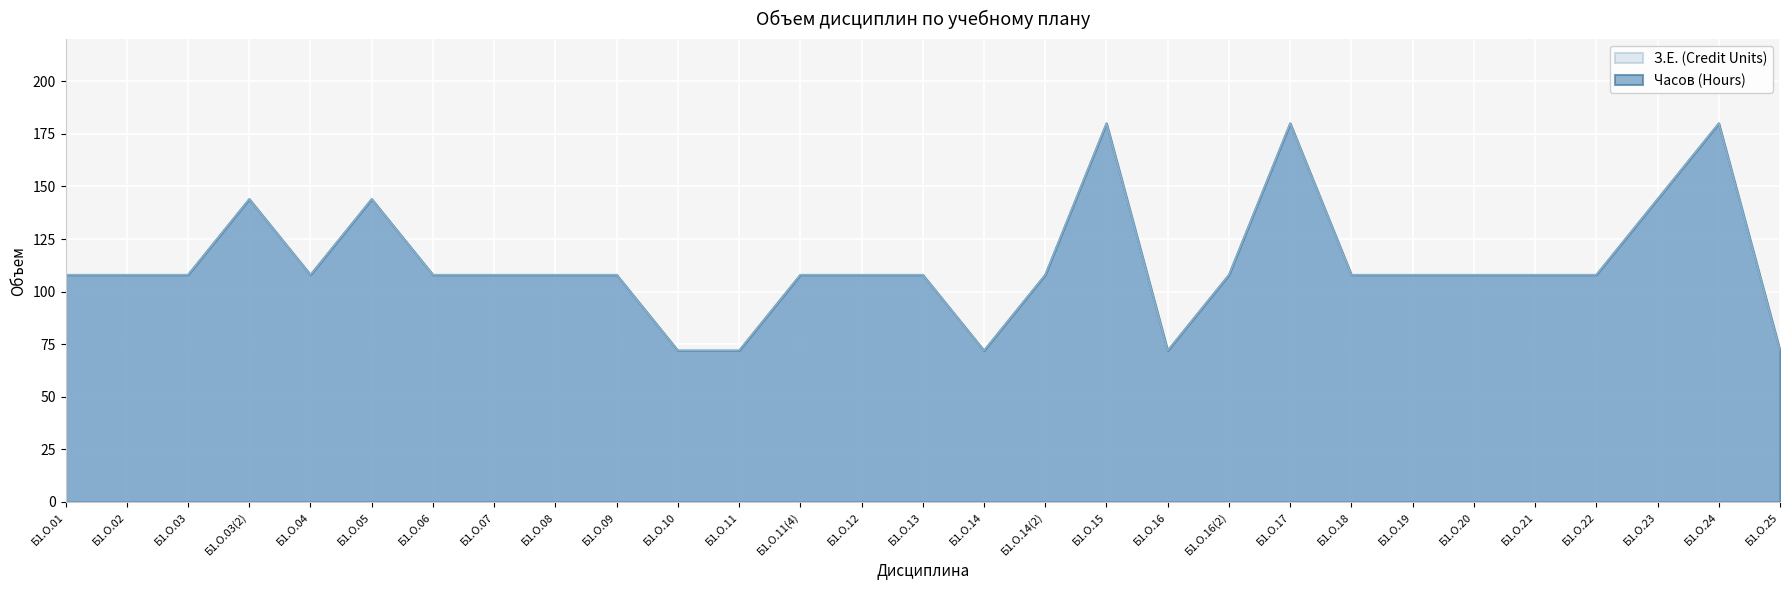

True or false: З.Е. (Credit Units) and Часов (Hours) cross at least once.

False